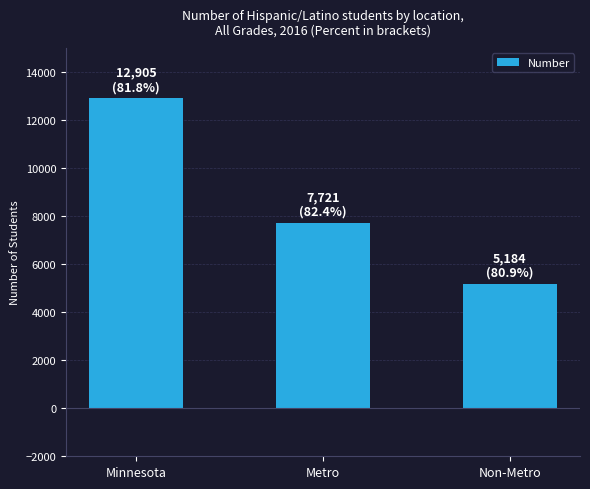

At which category does the chart reach its peak across all series?

Minnesota